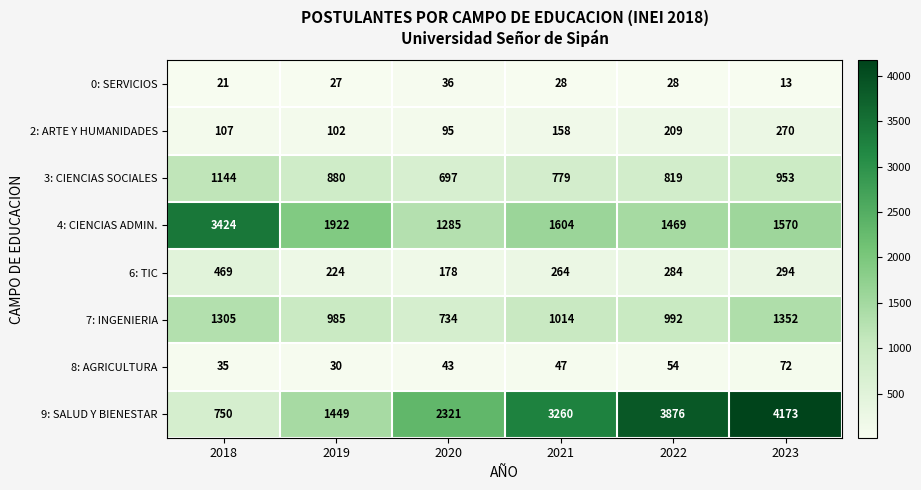

What is the sum of the 2: ARTE Y HUMANIDADES values at 2019 and 2022?

311